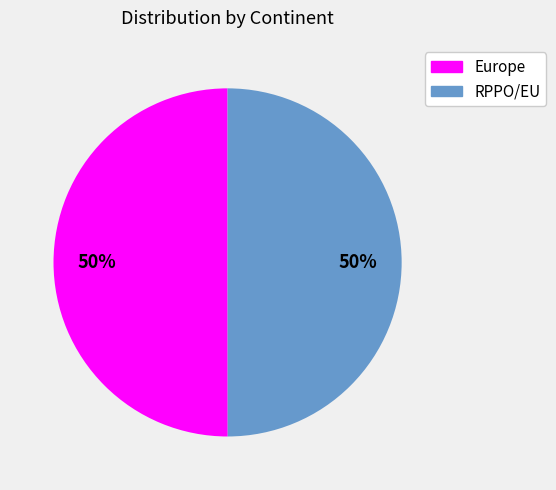

What percentage is the RPPO/EU slice, to the nearest percent?

50%